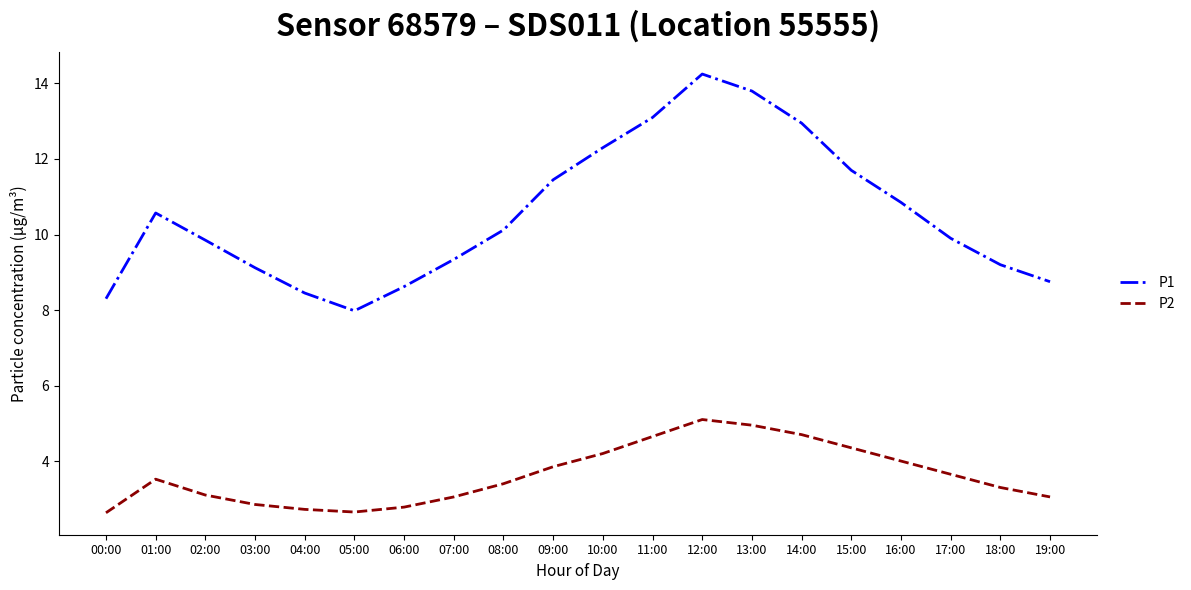

What is the difference between the maximum and minimum values in the P2 series?

2.5